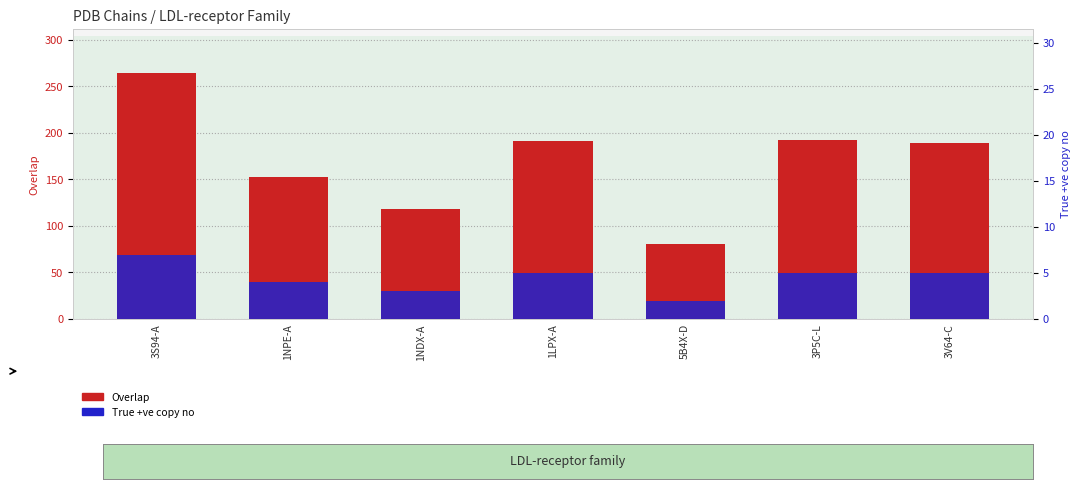

Count the True +ve copy no values in the range 3 to 5.

5